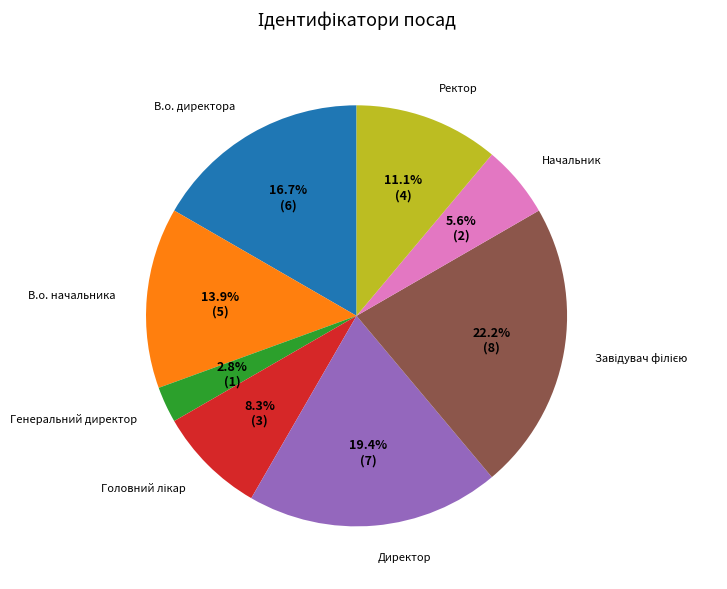

Approximately how many times larger is the value at Ректор compared to Директор?

0.6